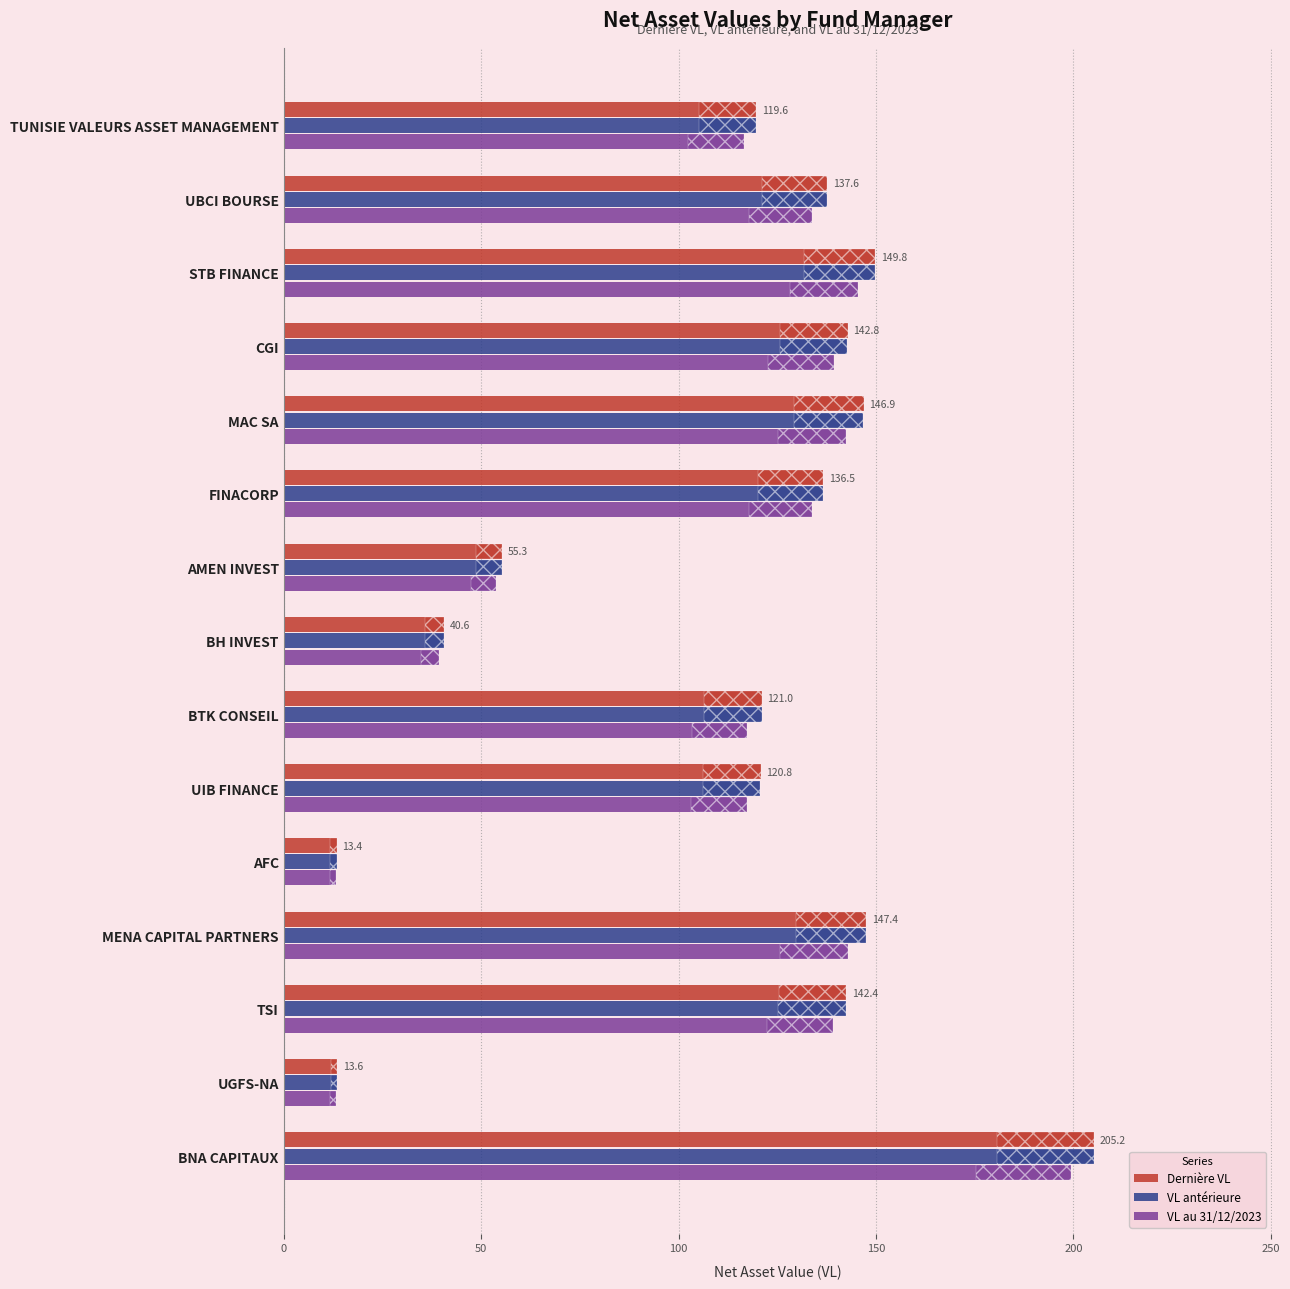

At which category does the chart reach its peak across all series?

BNA CAPITAUX